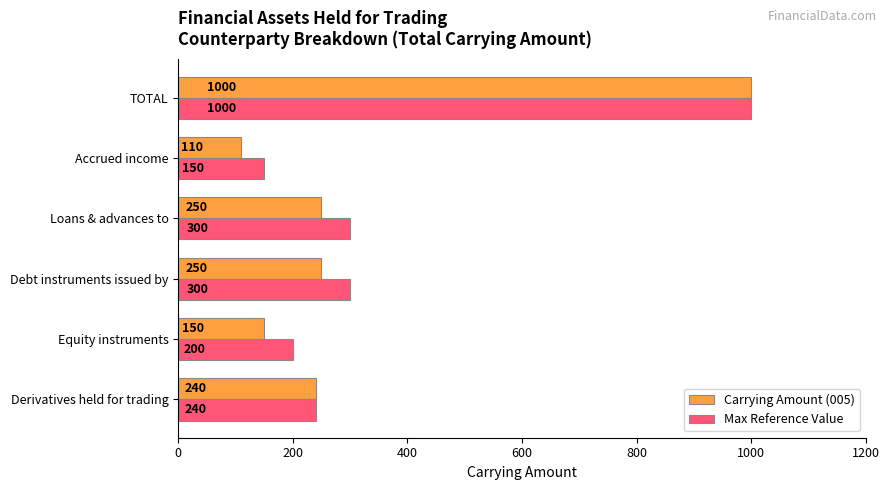

The value of Max Reference Value at TOTAL is 1000. True or false?

True